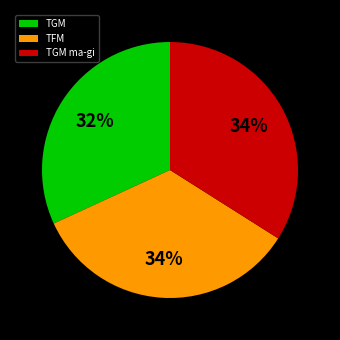

Which category has the smallest portion of the pie?

TGM